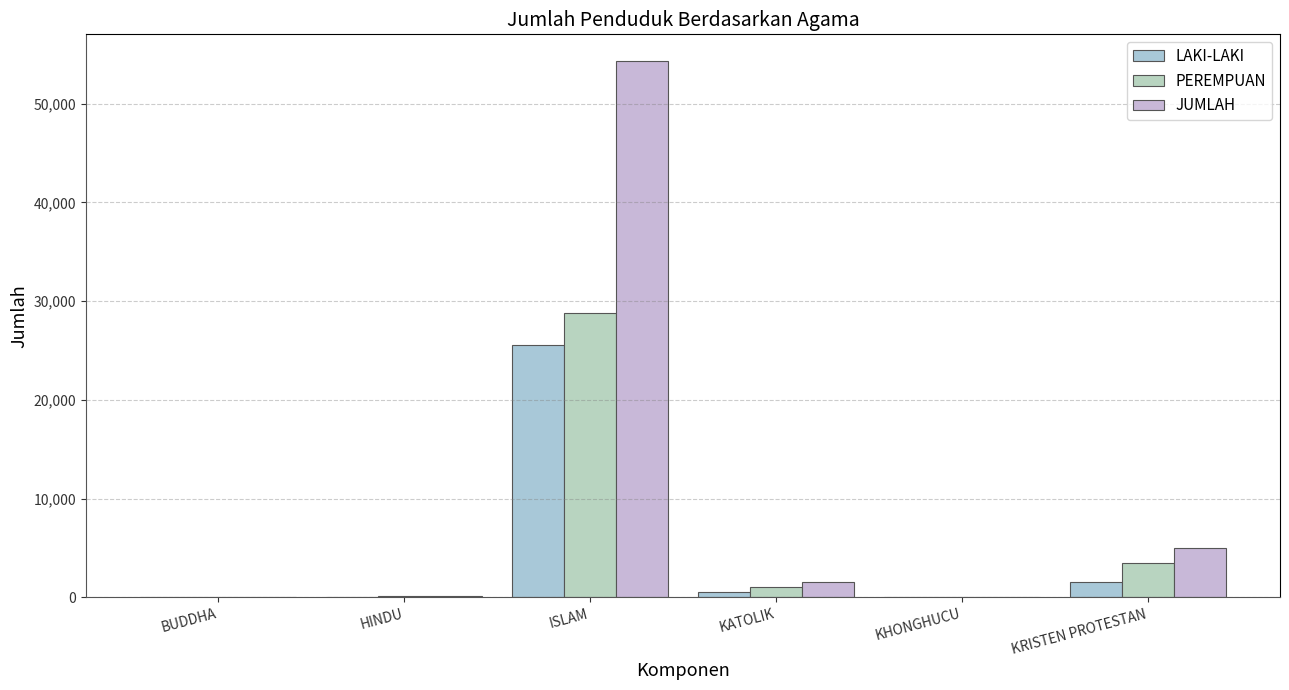

What is the total value across all series at HINDU?

292